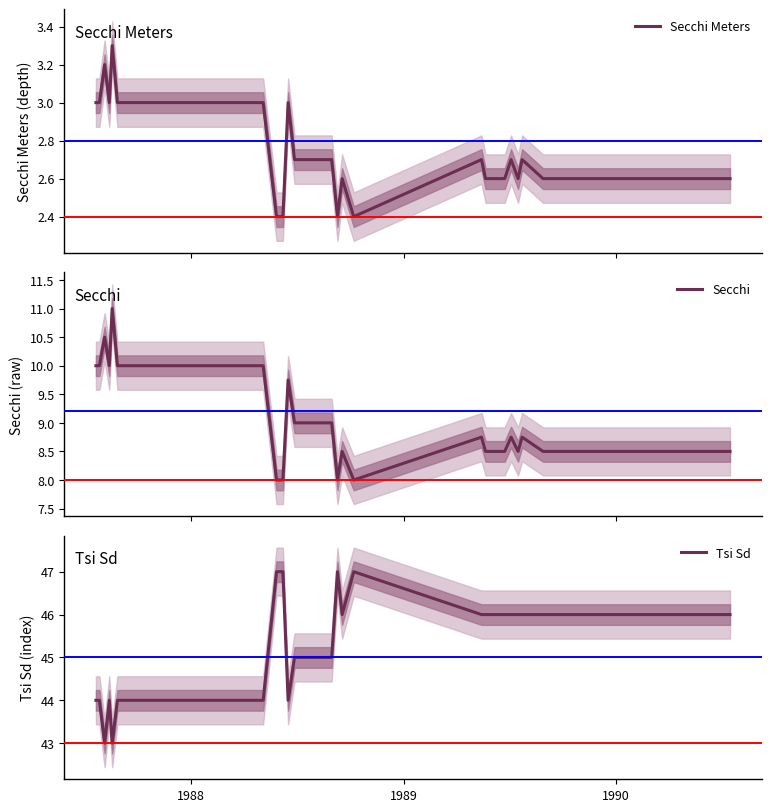

Count the Tsi Sd values in the range 44 to 46.

26